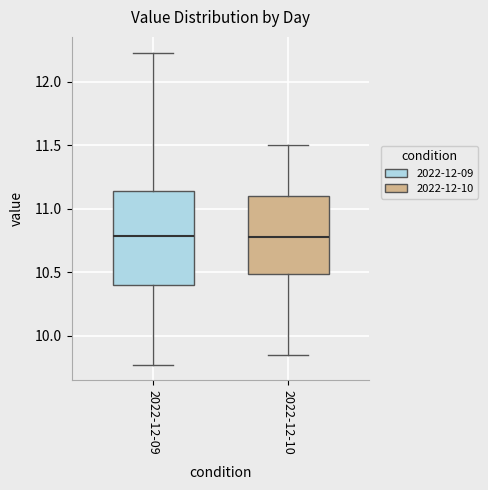

Comparing the boxes themselves (not the whiskers), which one is the tallest?

2022-12-09